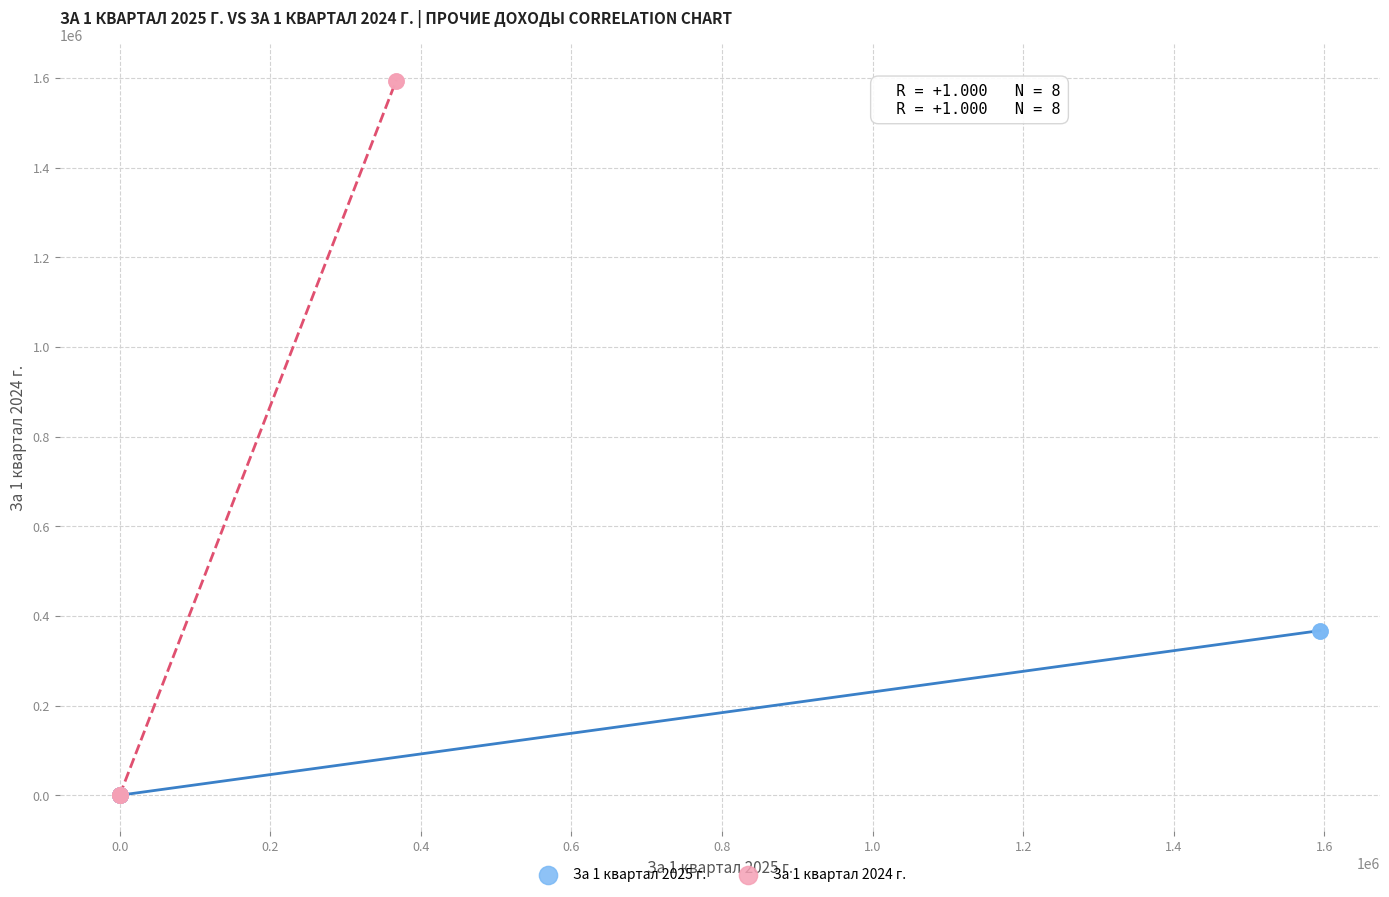

Which series has the widest spread of Y values?

За 1 квартал 2024 г.